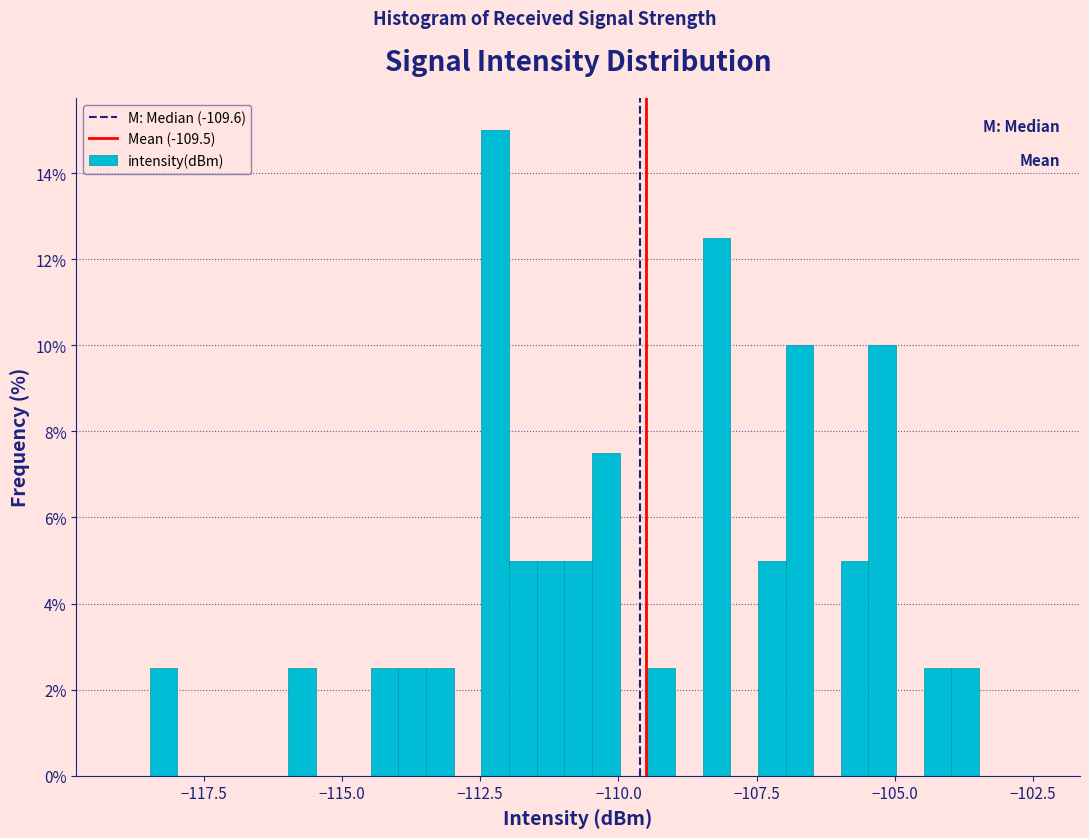

Read against the x-axis, roughly where is the centre of the tallest bar?

-112.0